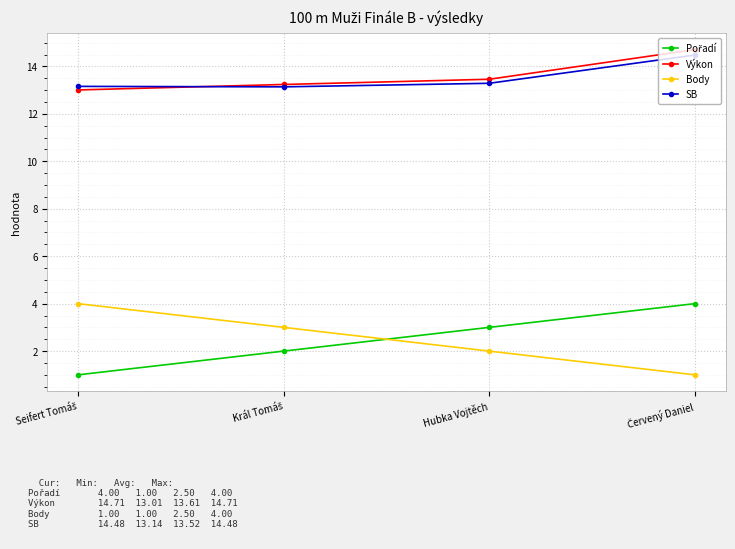

What is the approximate value of Výkon at Hubka Vojtěch?

13.5